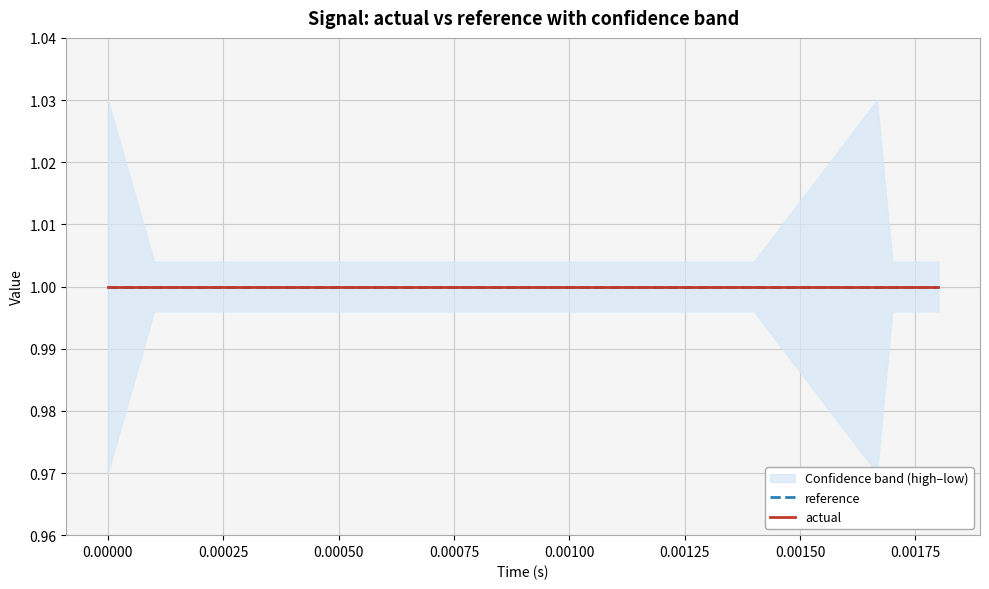

Is the value of reference at 15 greater than the value of actual at 17?

No